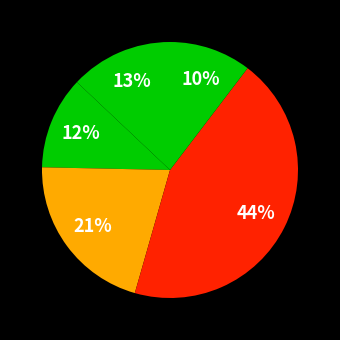

How many segments does this pie chart have?

5